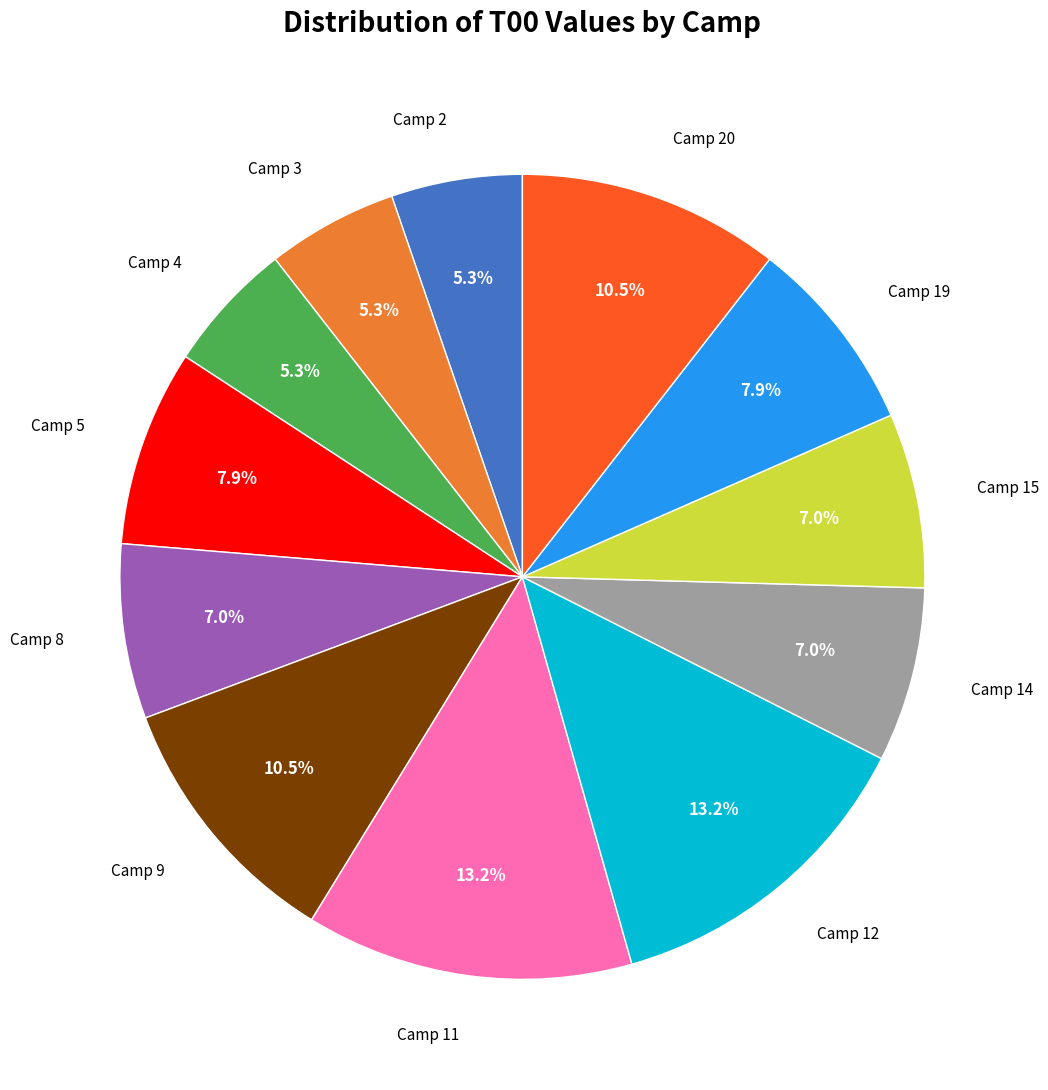

How many slices are in this pie chart?

12